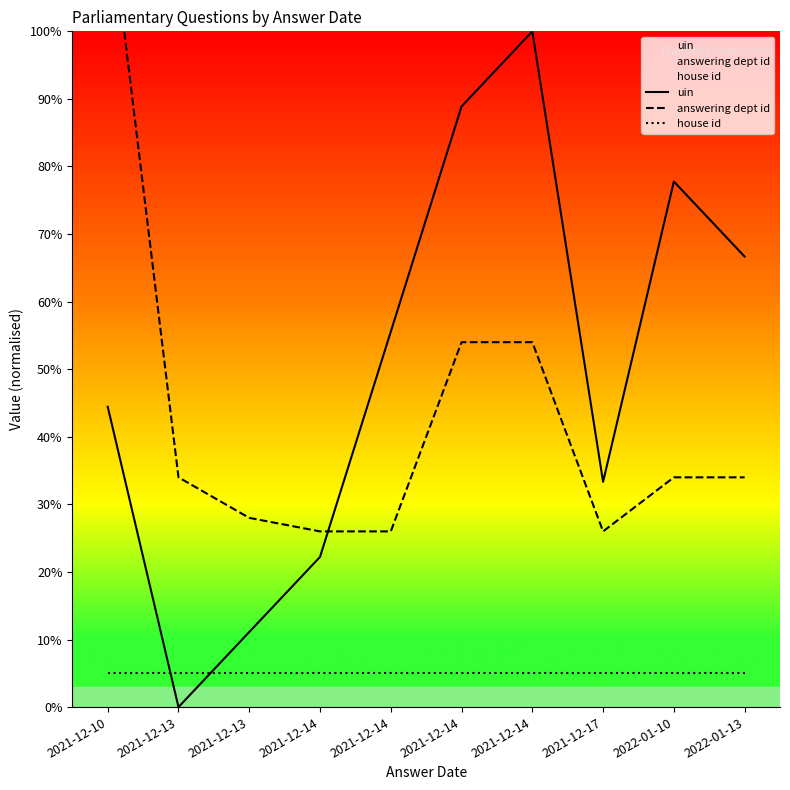

Rank the series at 2021-12-13 from highest to lowest value.

answering dept id, house id, uin